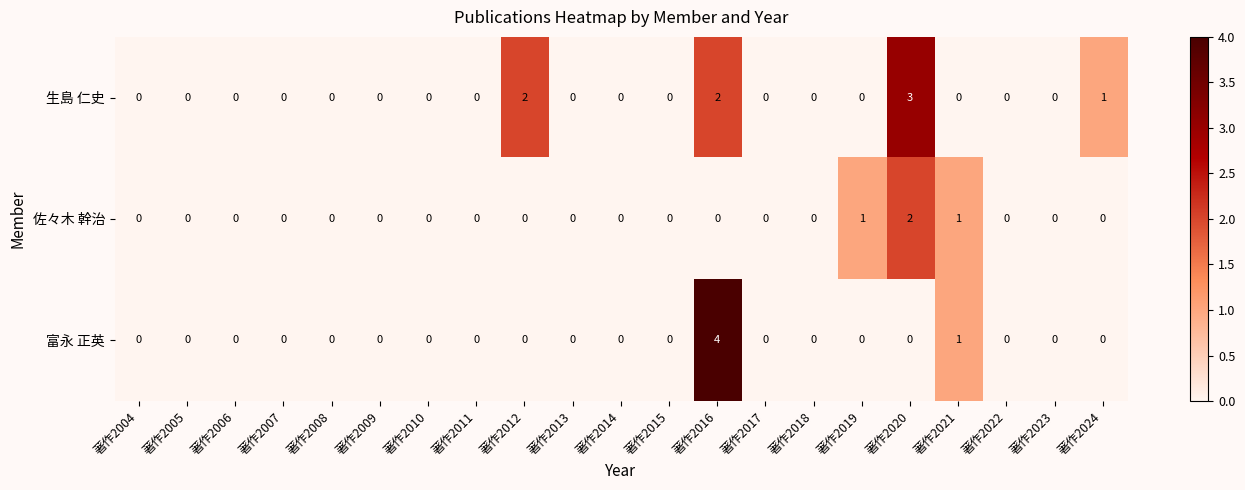

How many categories are shown in the chart?

21